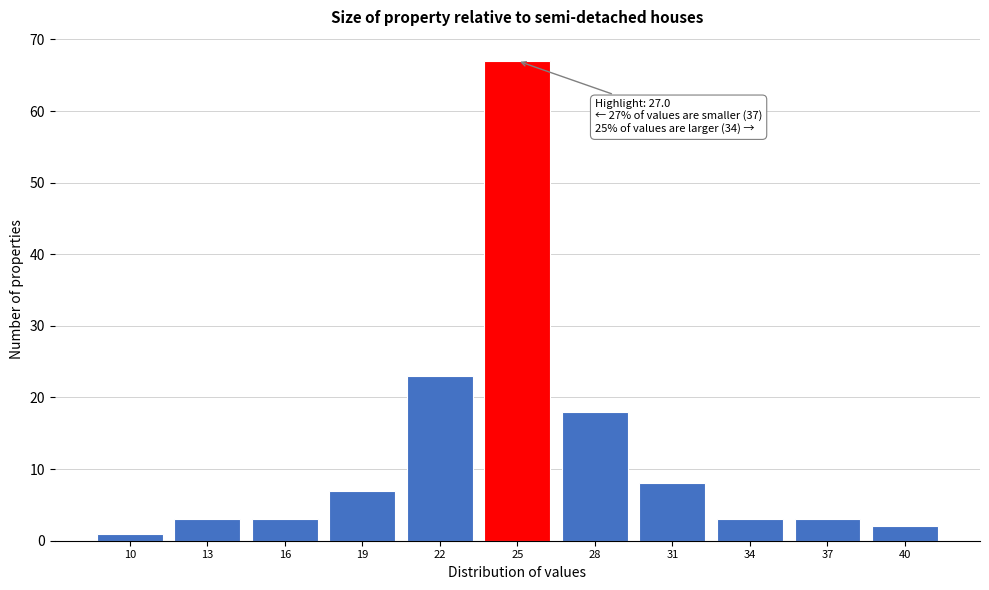

Reading right to left, what are all the values shown in this chart?

40=2	37=3	34=3	31=8	28=18	25=67	22=23	19=7	16=3	13=3	10=1